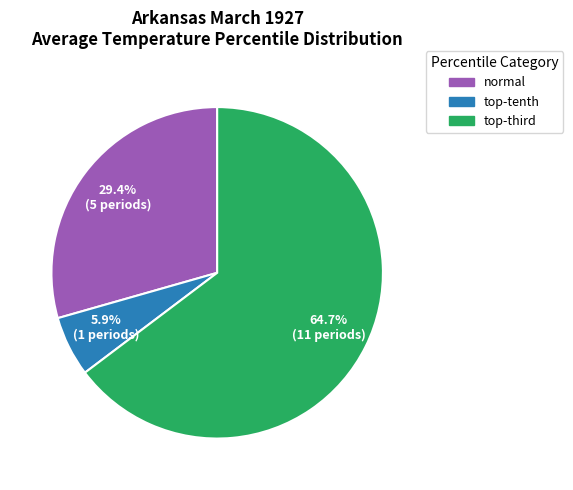

What is the smallest slice in the pie chart?

top-tenth